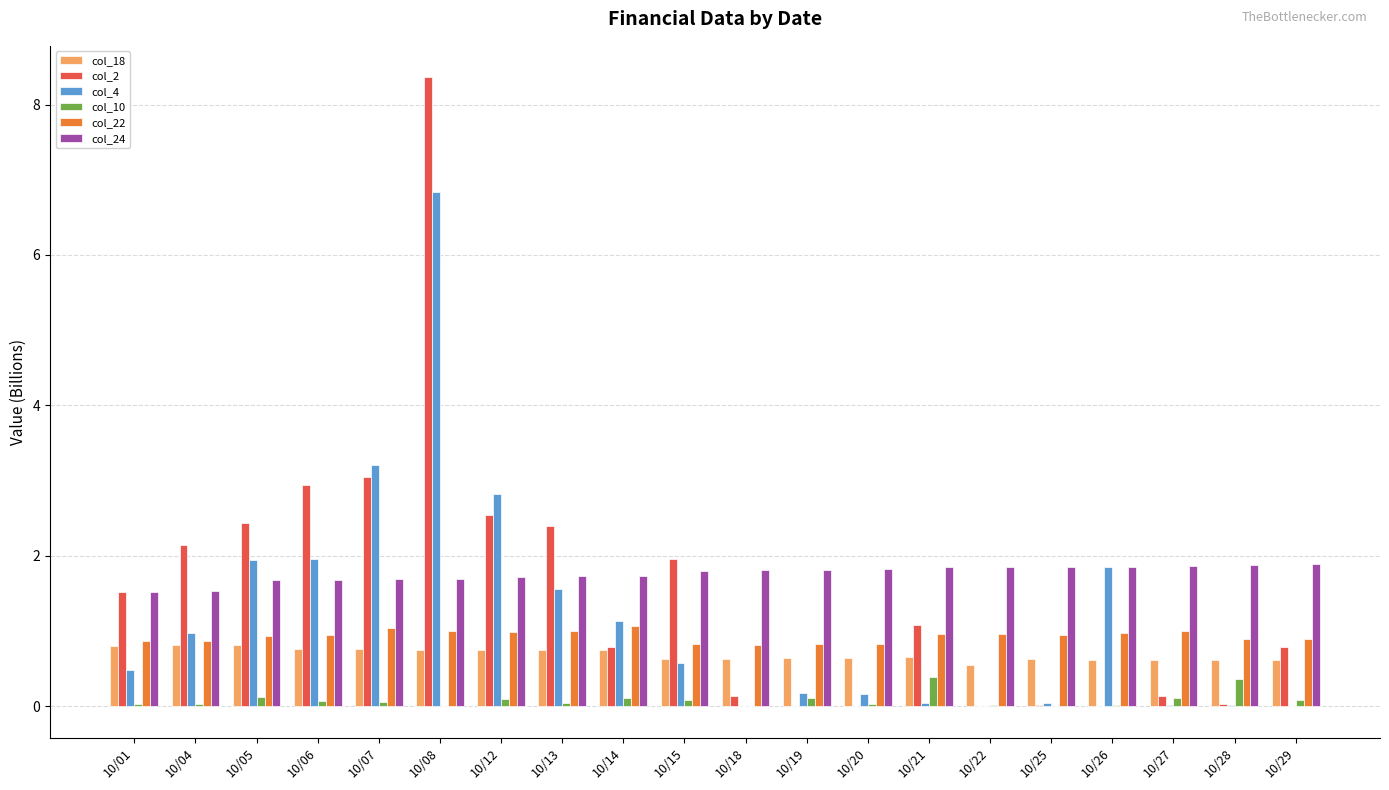

What are all the series names shown in the legend?

col_18, col_2, col_4, col_10, col_22, col_24